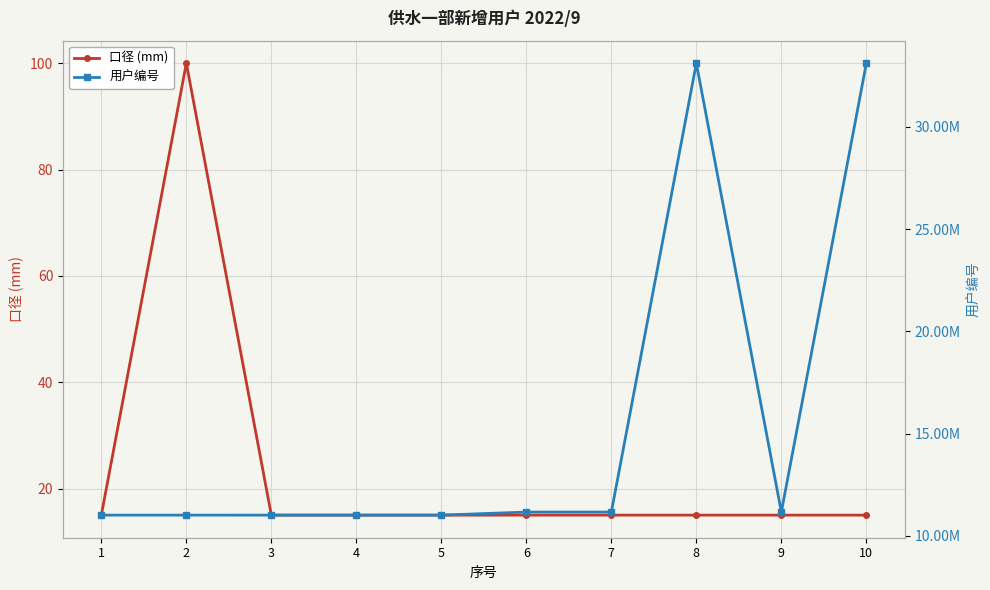

Where is the first local minimum for 用户编号?

3